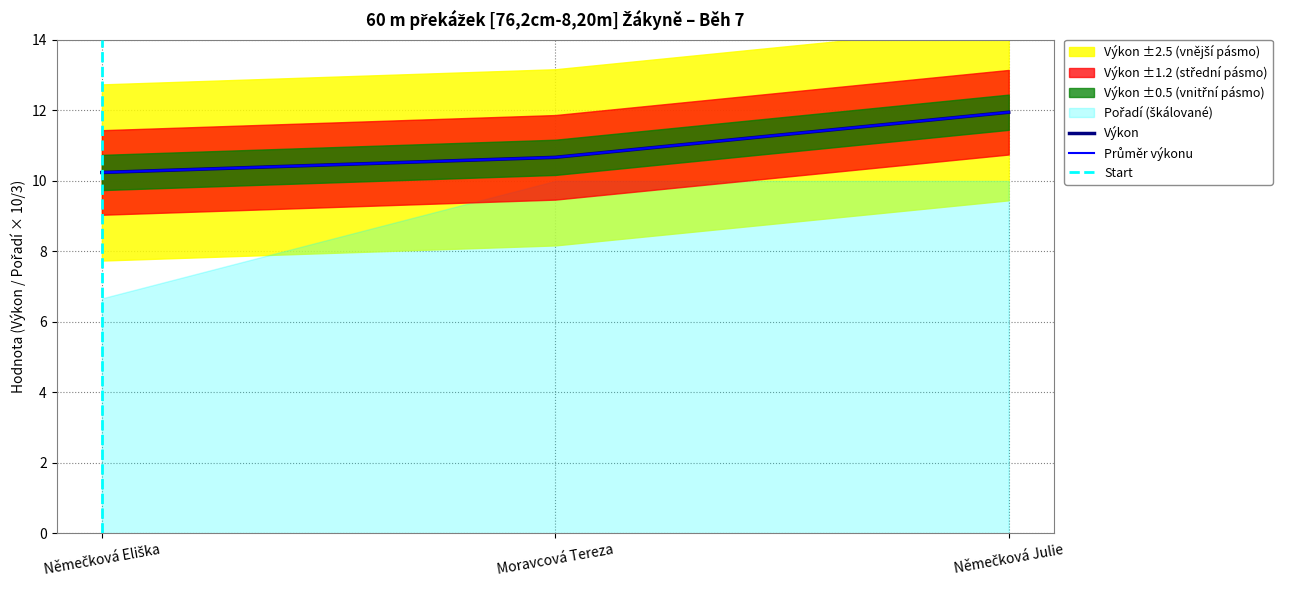

What is the difference between the maximum and minimum values?

1.7